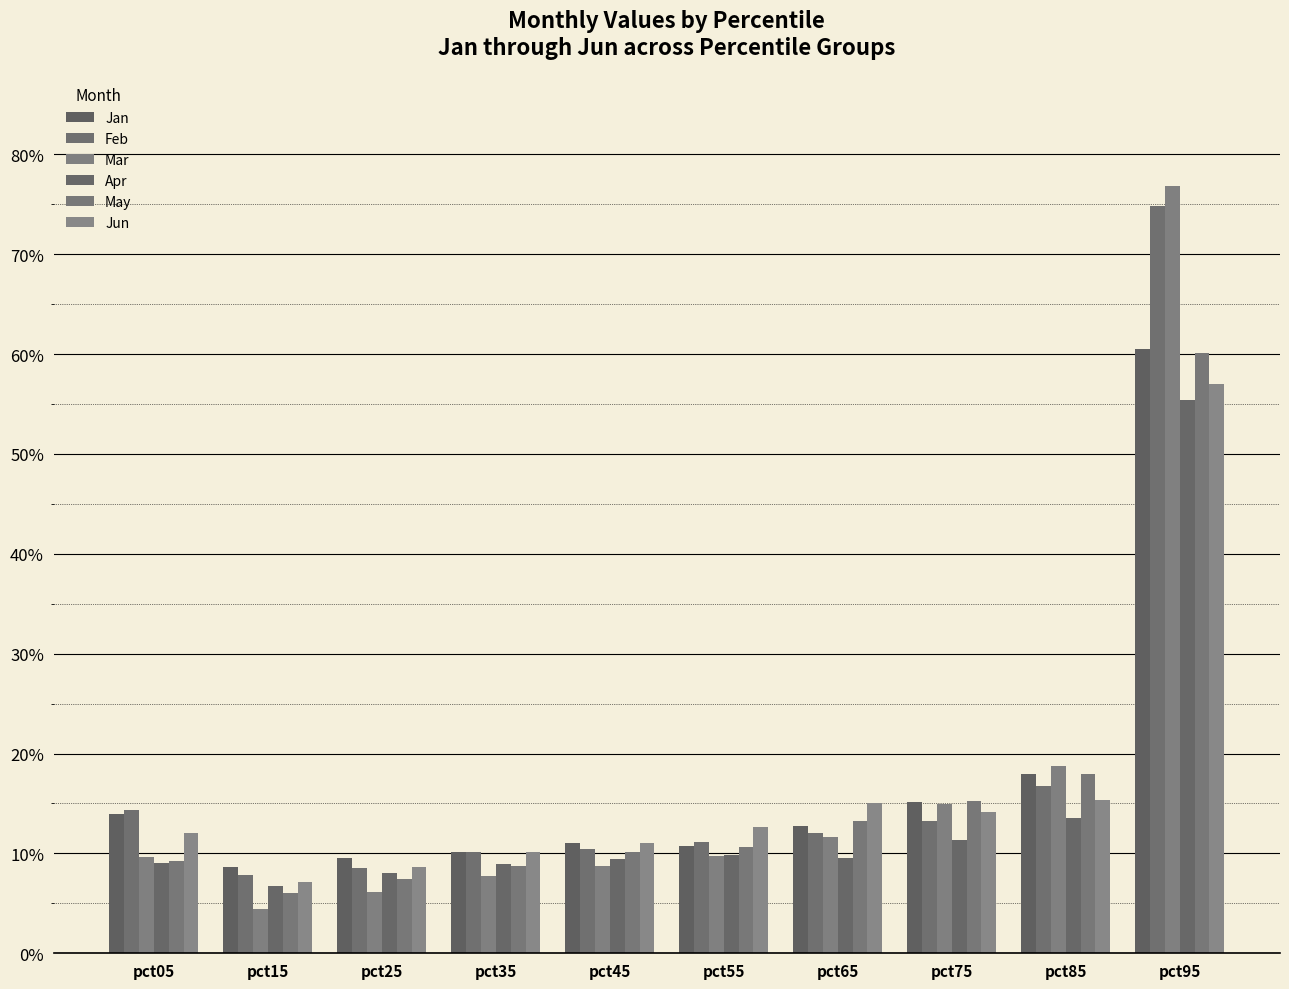

Does the chart contain any negative values?

No